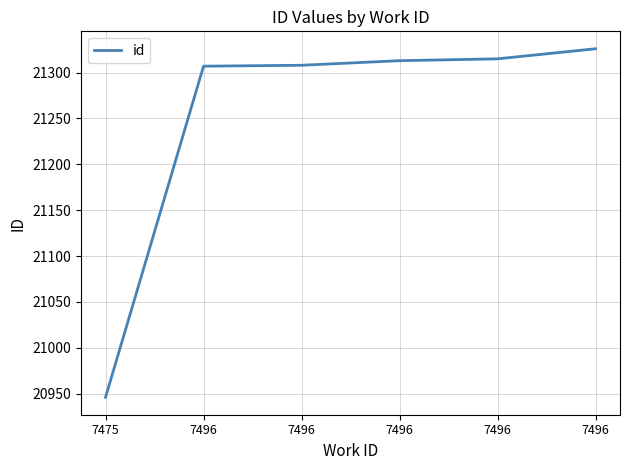

The chart shows a value of 20946 at 7475. True or false?

True